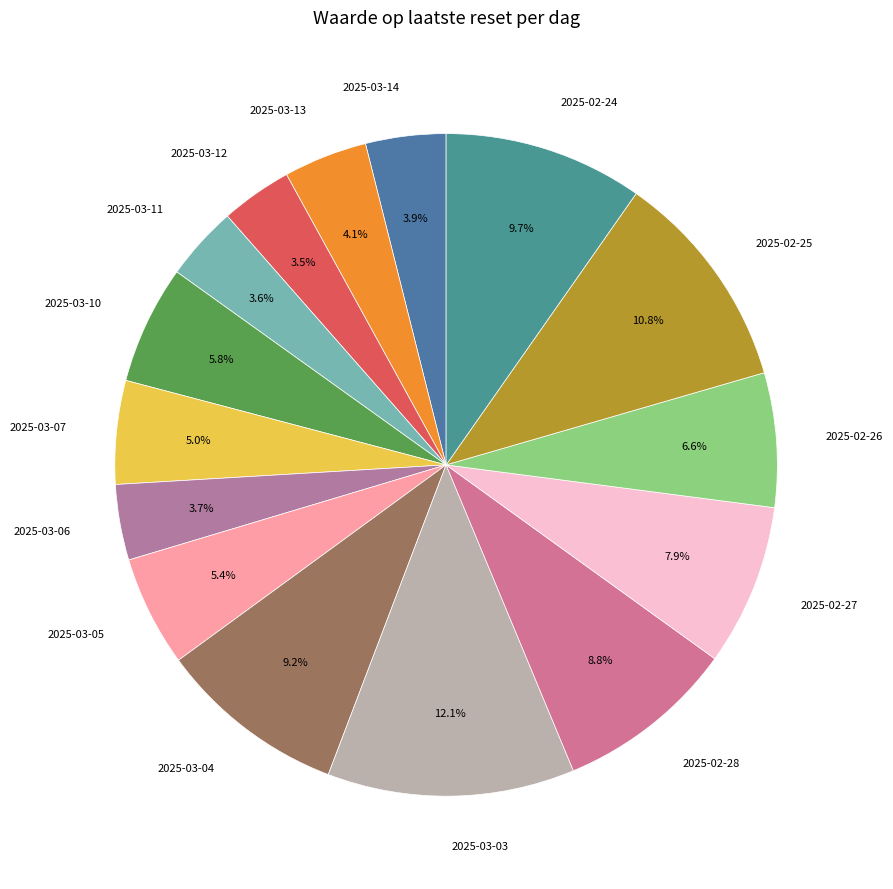

Do 2025-03-11 and 2025-03-03 together represent more than half of the pie?

No